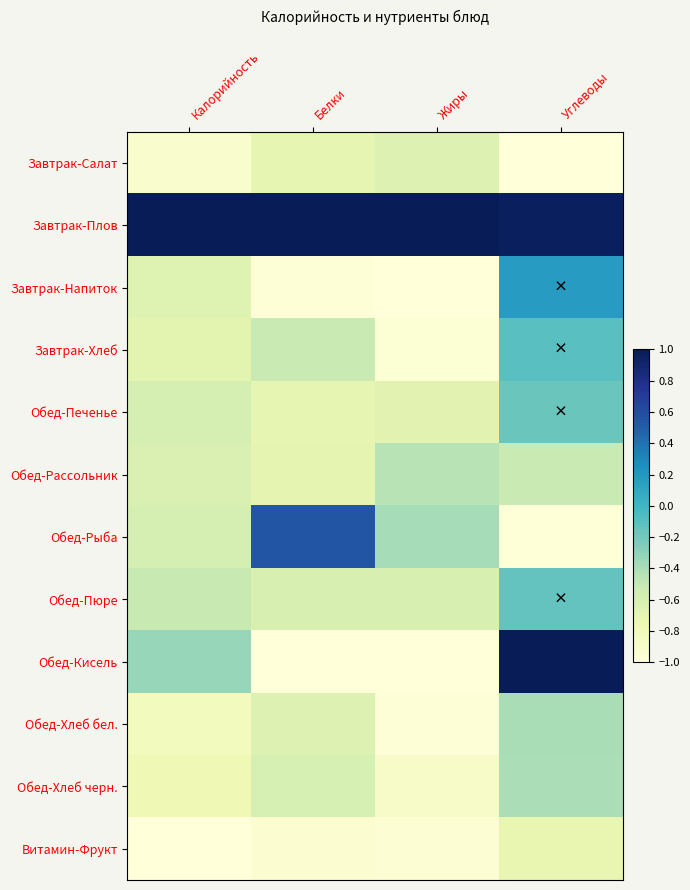

List the series in order of their peak value, lowest first.

Витамин-Фрукт, Завтрак-Салат, Обед-Рассольник, Обед-Хлеб черн., Обед-Хлеб бел., Обед-Печенье, Обед-Пюре, Завтрак-Хлеб, Завтрак-Напиток, Обед-Рыба, Завтрак-Плов, Обед-Кисель